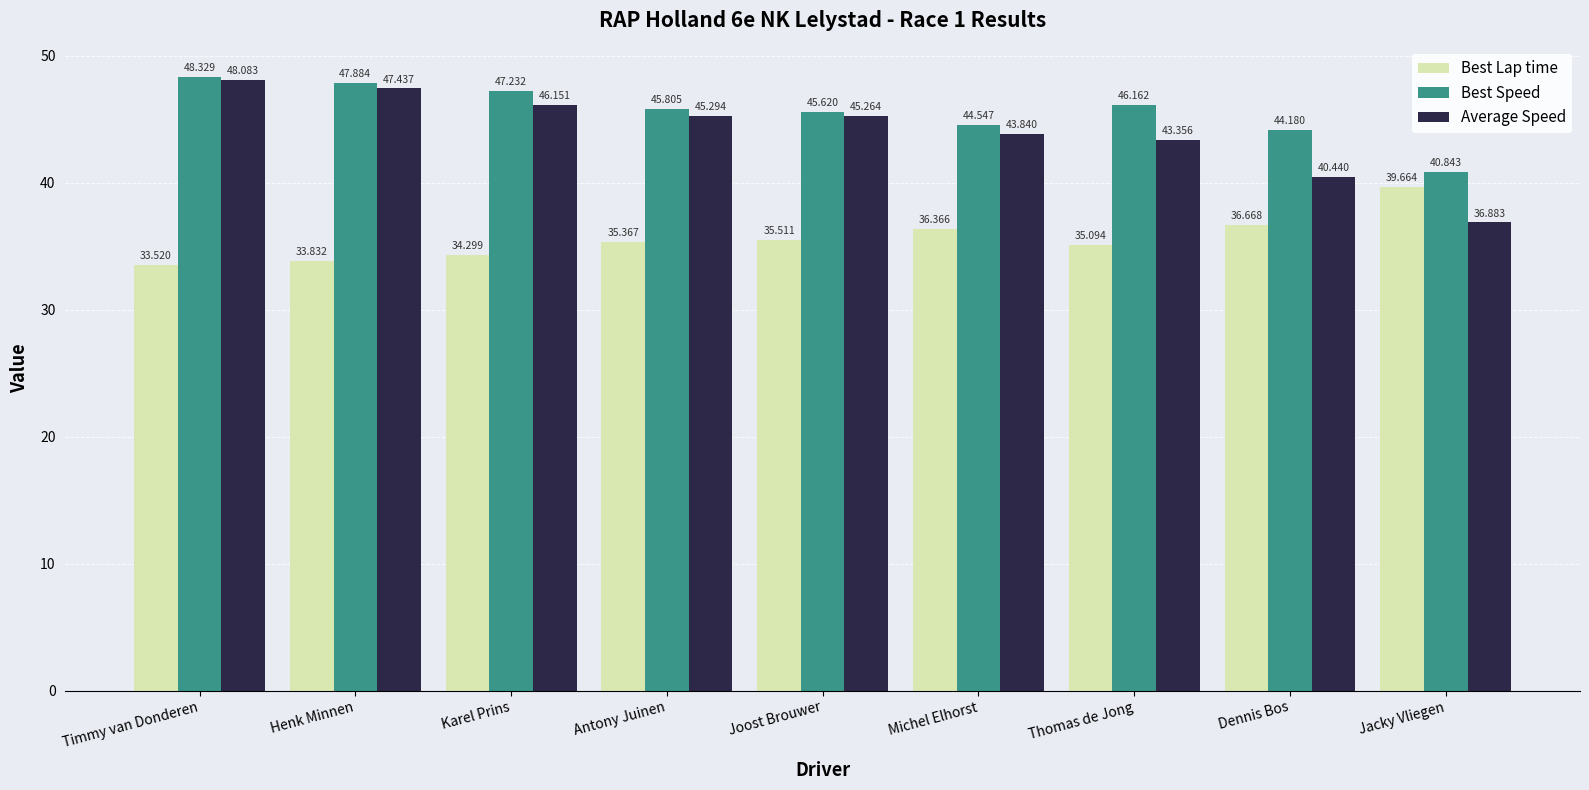

Rank the series by their maximum value, from highest to lowest.

Best Speed, Average Speed, Best Lap time